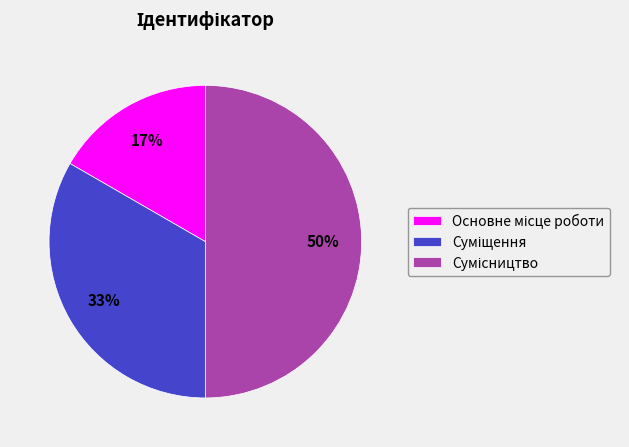

To the nearest percent, what is the difference between the largest and smallest slice percentages?

33%